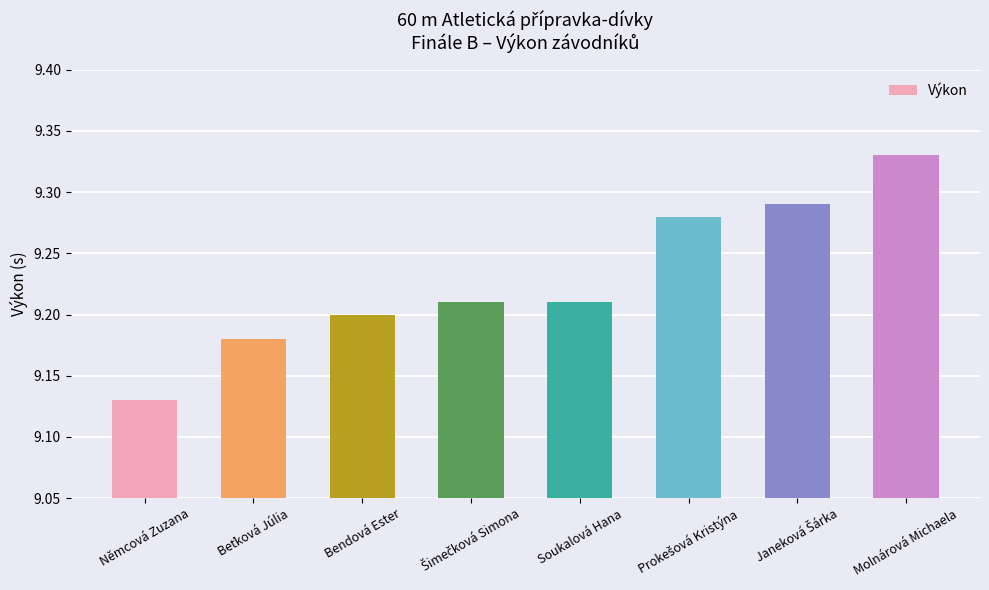

What is the change in value from Bendová Ester to Molnárová Michaela?

+0.1